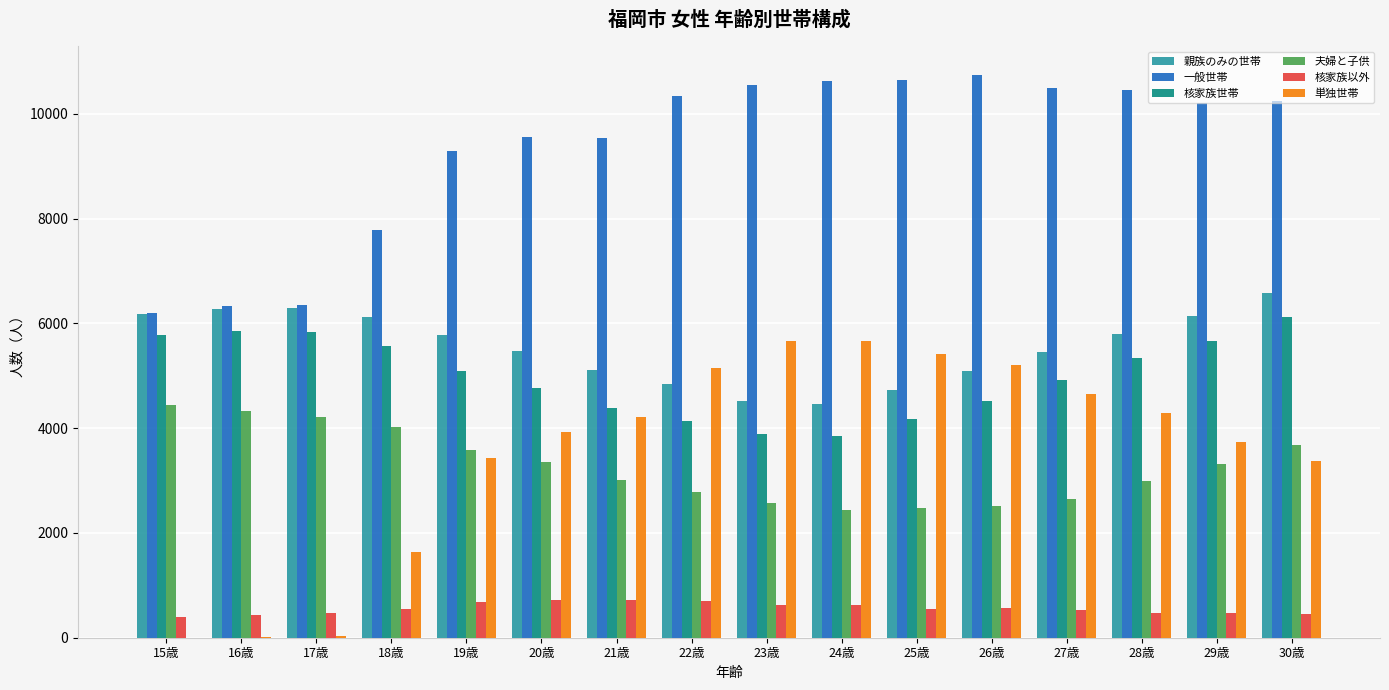

How many groups of bars are there?

16